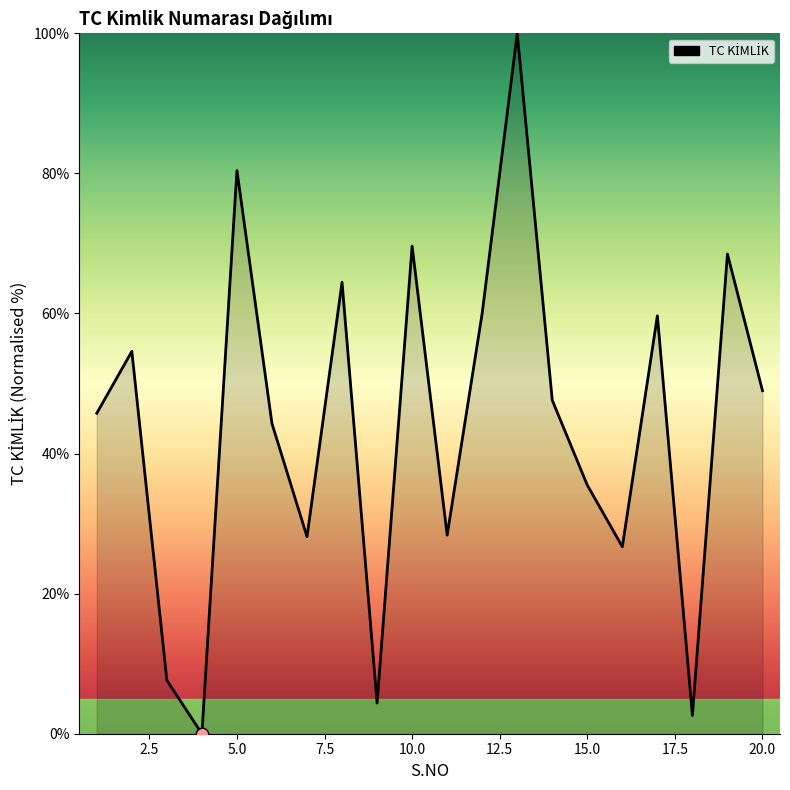

What is the greatest value displayed?

100.0